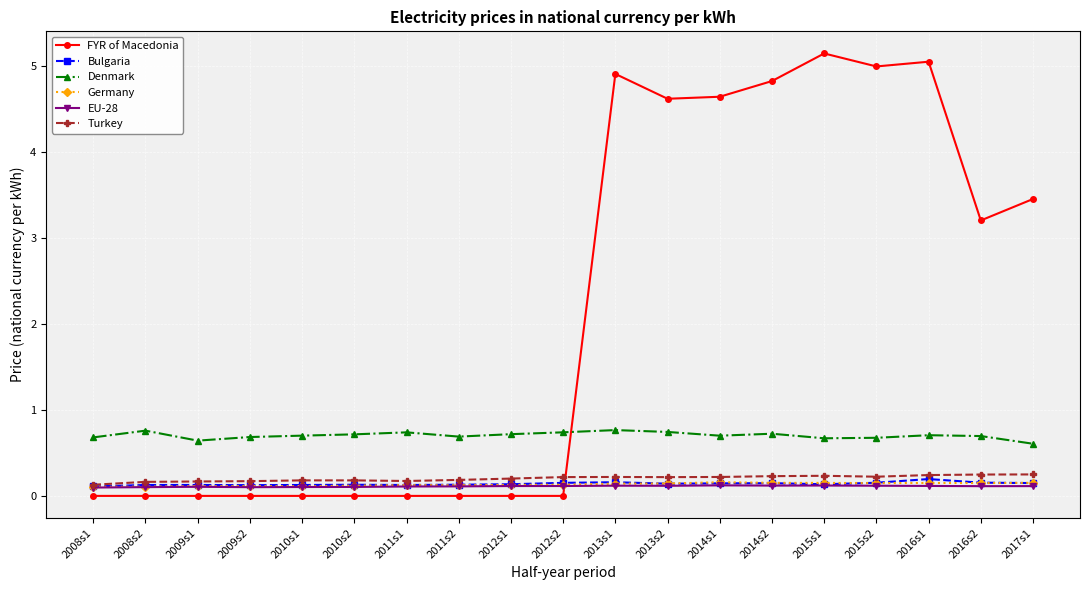

What is the value of the Denmark point at the 18th from the left?

0.7